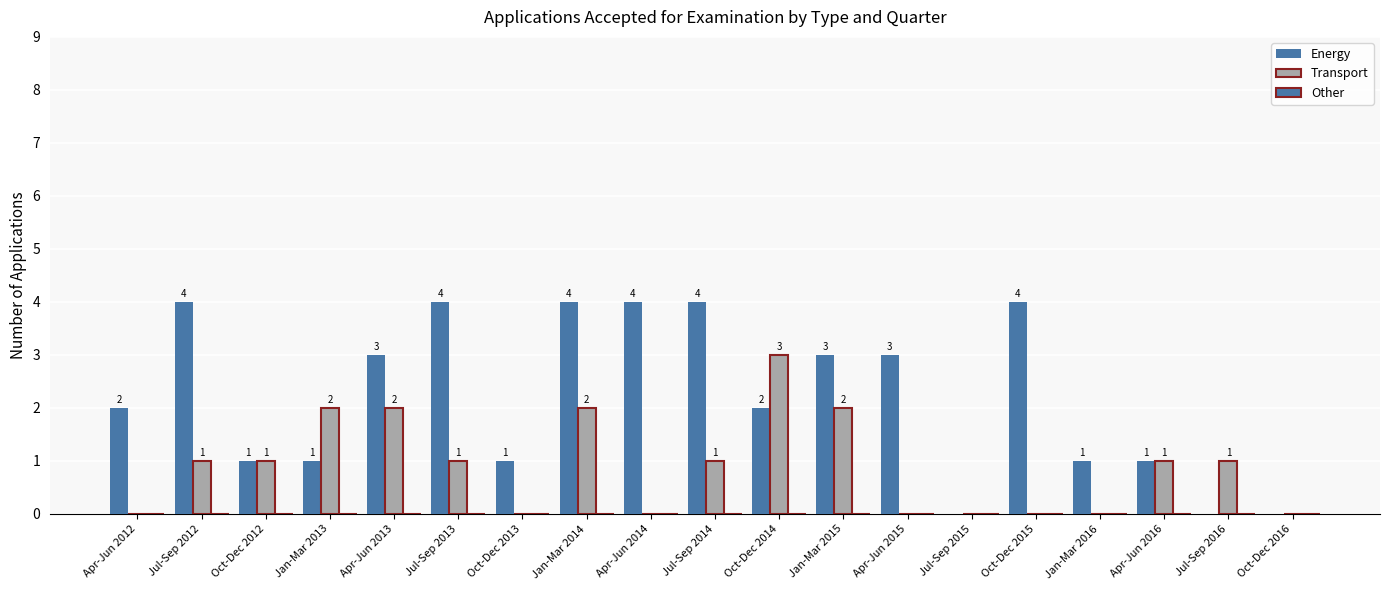

What position from the right is Apr-Jun 2012?

19